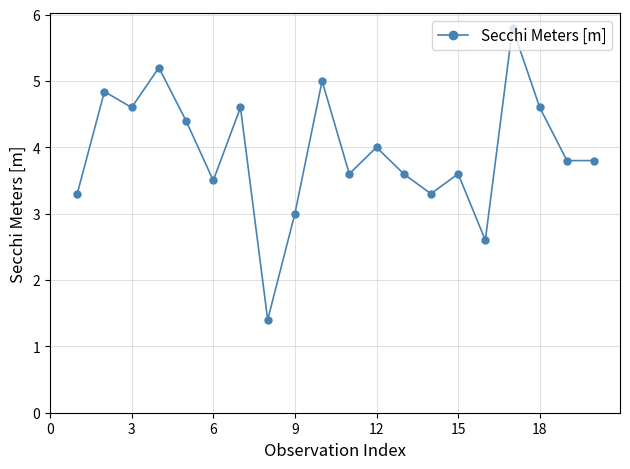

What is the value of the 14th point from the left?

3.3